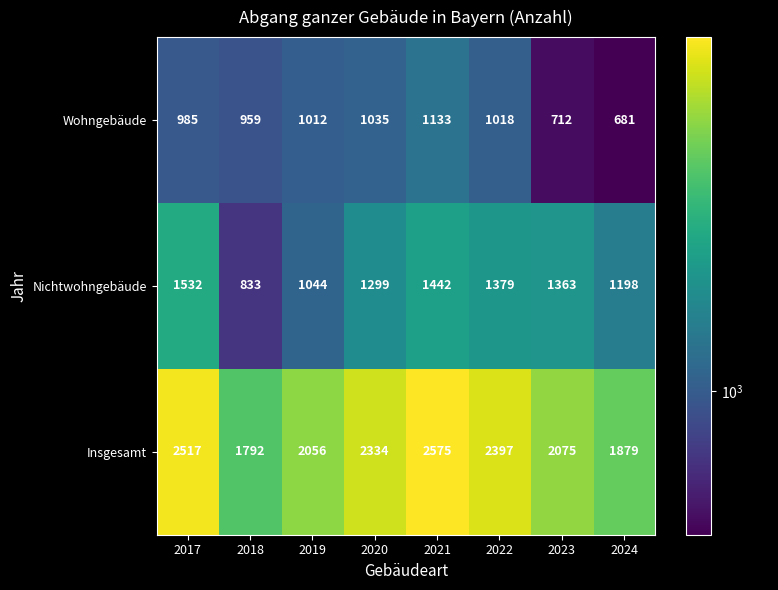

At which category is the sum across all series the highest?

2021